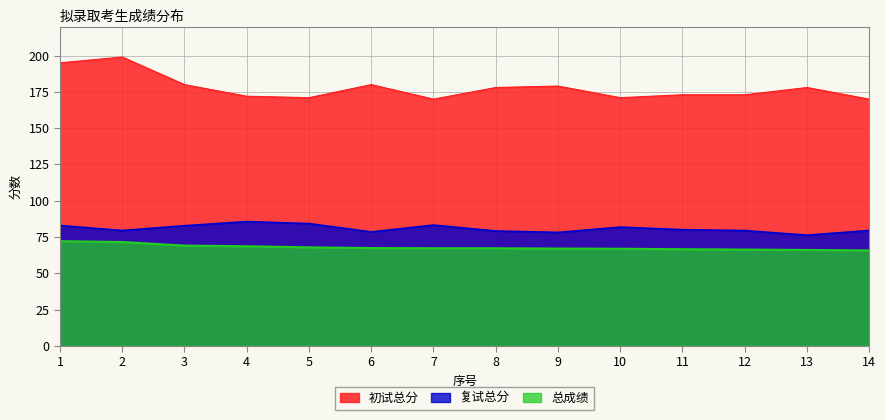

Reading right to left, what are all the values shown in this chart?

初试总分: 14=170.0	13=178.0	12=173.0	11=173.0	10=171.0	9=179.0	8=178.0	7=170.0	6=180.0	5=171.0	4=172.0	3=180.0	2=199.0	1=195.0
复试总分: 14=79.6	13=76.3	12=79.5	11=80.1	10=81.9	9=78.2	8=79.2	7=83.3	6=78.6	5=84.3	4=85.7	3=82.8	2=79.5	1=83.0
总成绩: 14=65.8	13=66.1	12=66.4	11=66.6	10=67.0	9=67.1	8=67.3	7=67.3	6=67.4	5=67.9	4=68.7	3=69.1	2=71.6	1=72.2